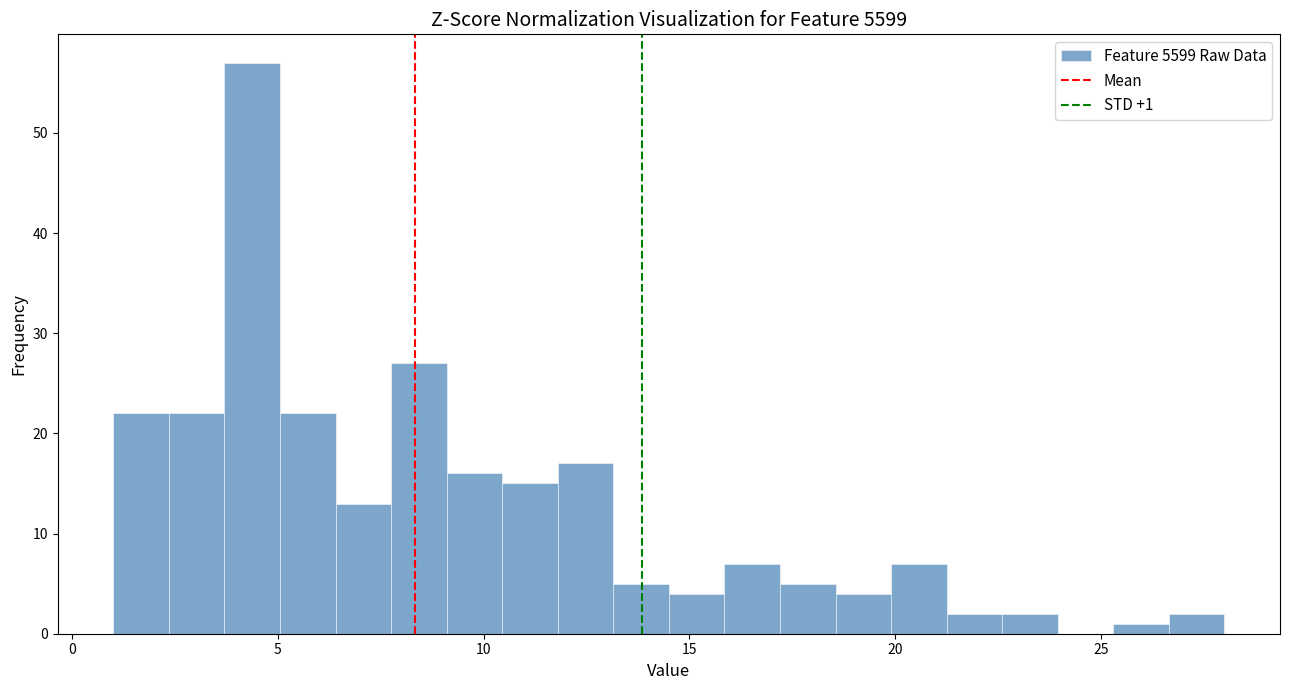

Read against the x-axis, roughly where is the centre of the tallest bar?

4.5